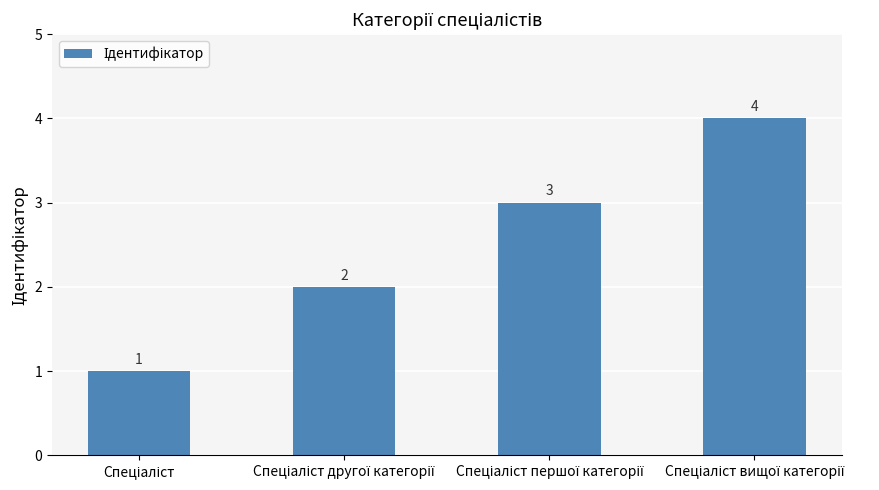

How many values are between 2 and 4?

3